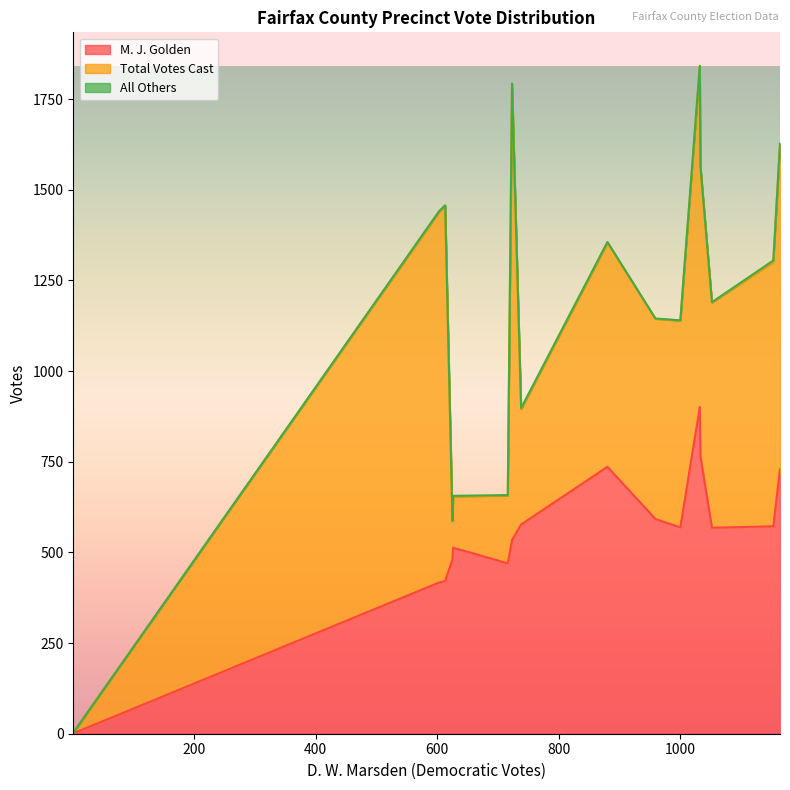

The value of All Others at 1153 is 1. True or false?

False